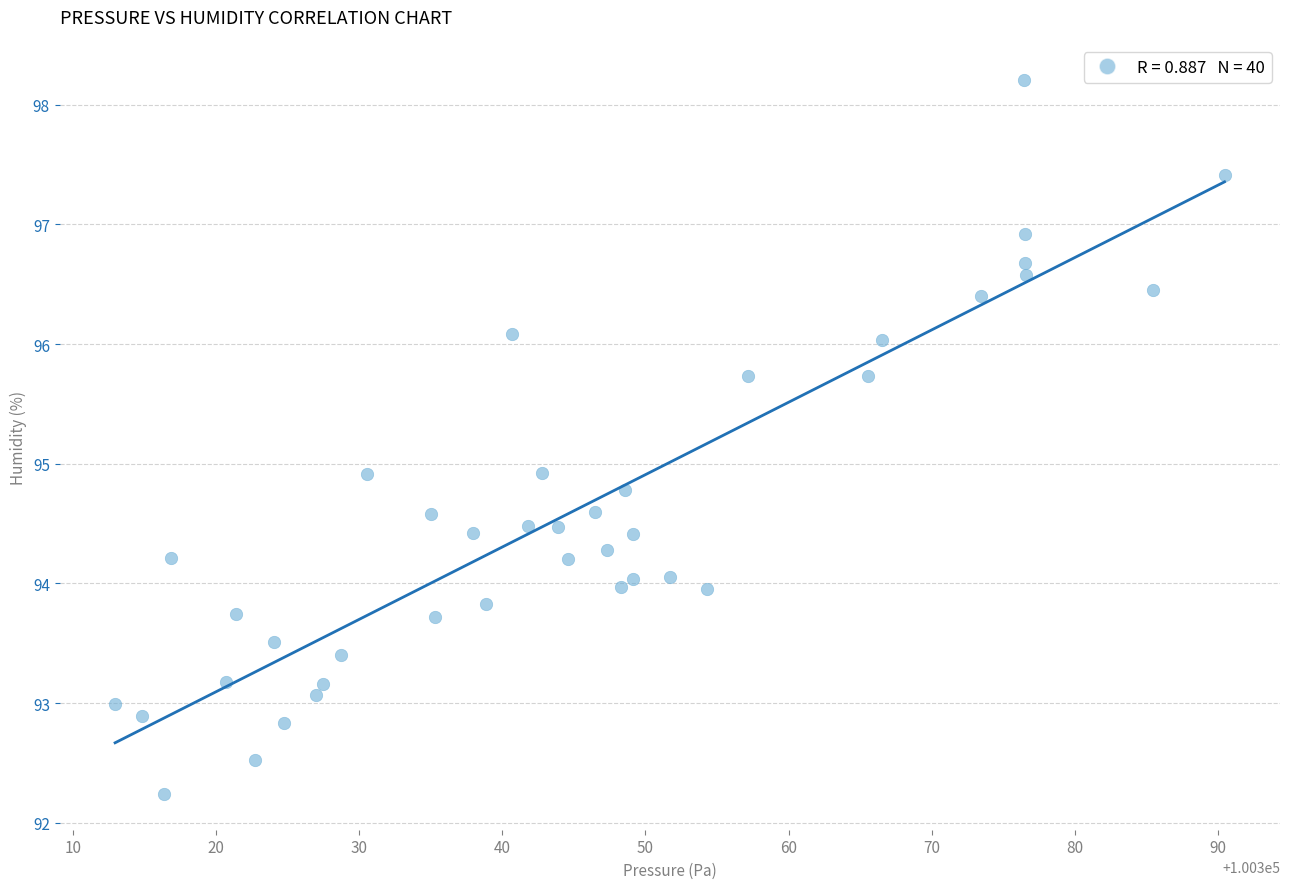

What is the range of X values (max minus min)?

77.5